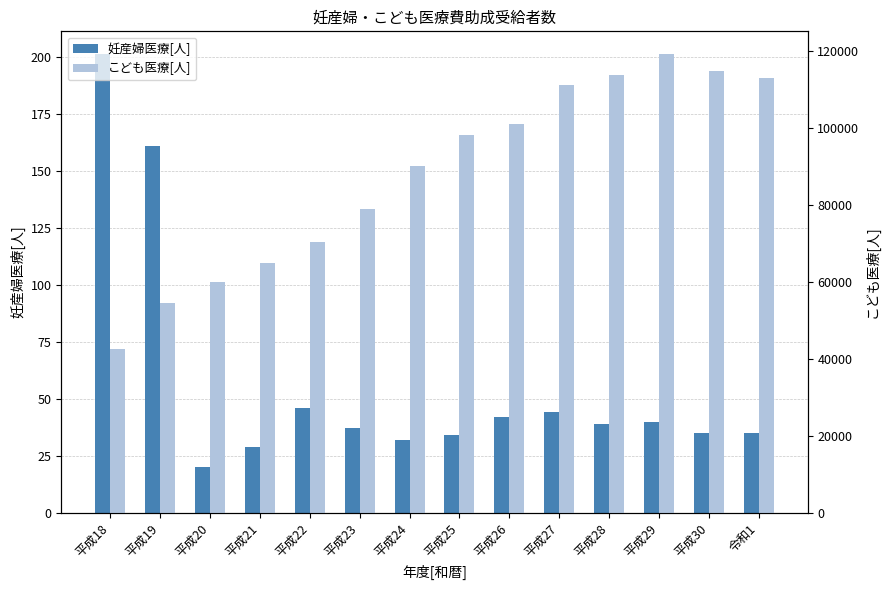

Rank the series by their average value, from lowest to highest.

妊産婦医療[人], こども医療[人]